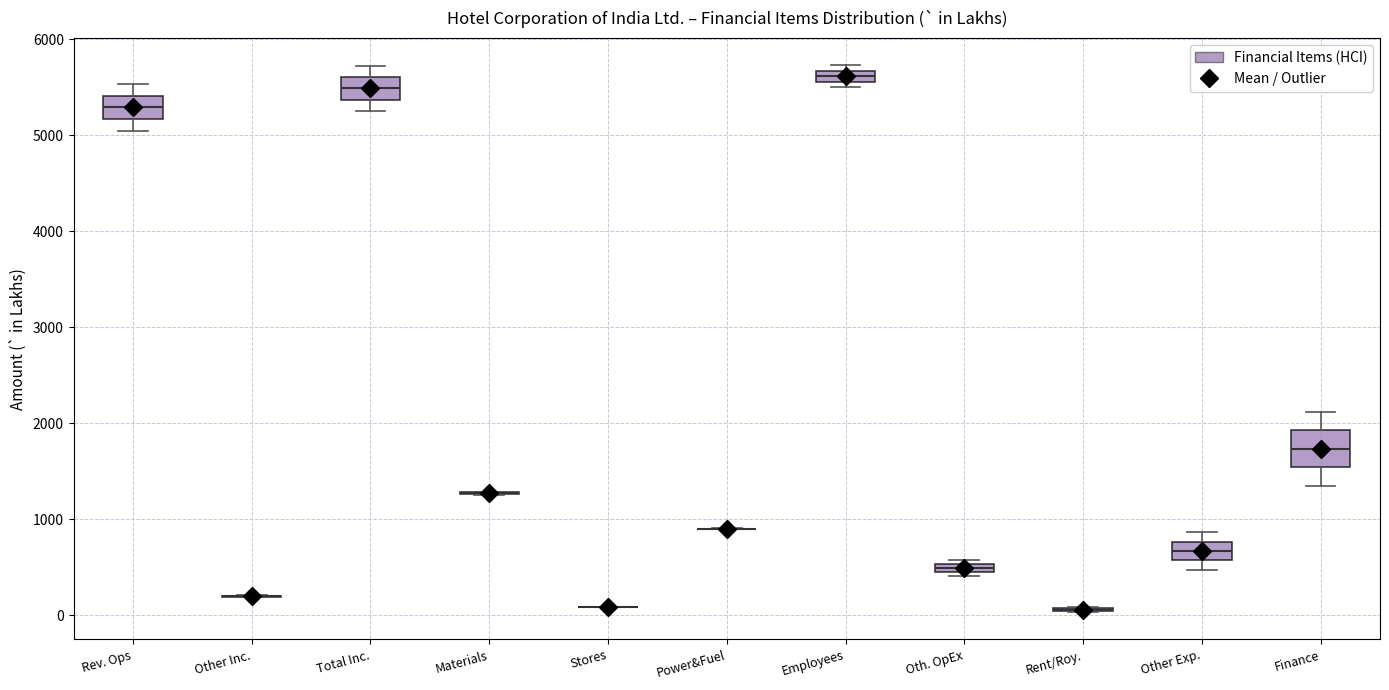

Comparing the boxes themselves (not the whiskers), which one is the tallest?

Finance